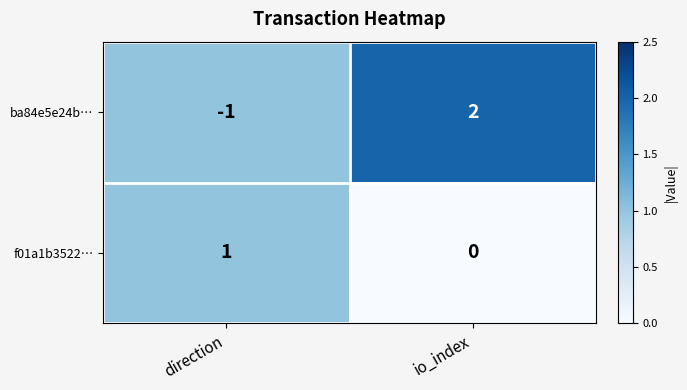

Between direction and io_index, which series saw the biggest shift?

ba84e5e24b…